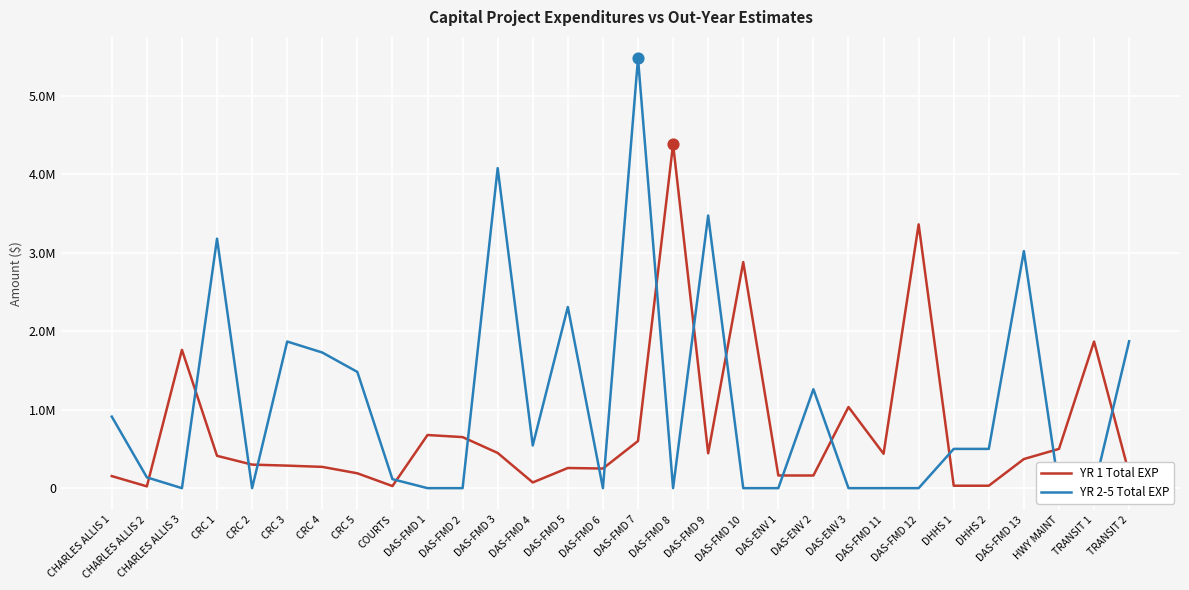

What is the total value across all series at CHARLES ALLIS 2?

160160